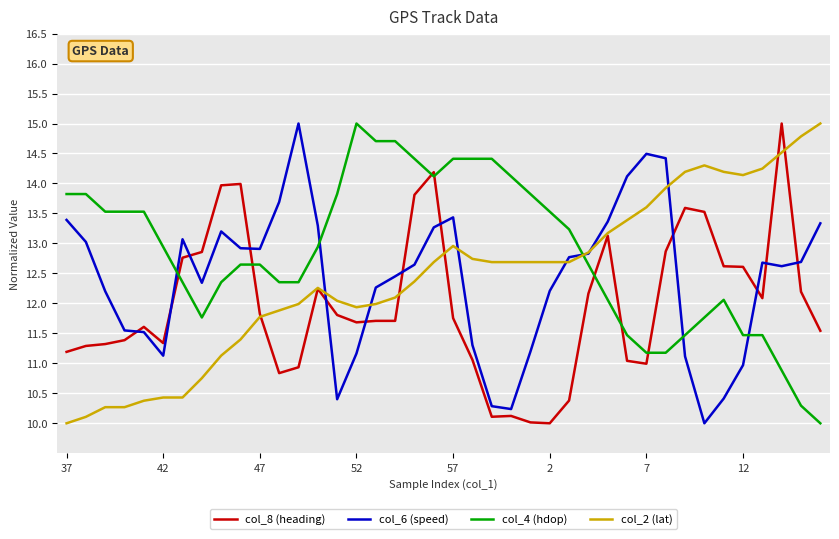

What is the minimum value shown in the chart?

10.0